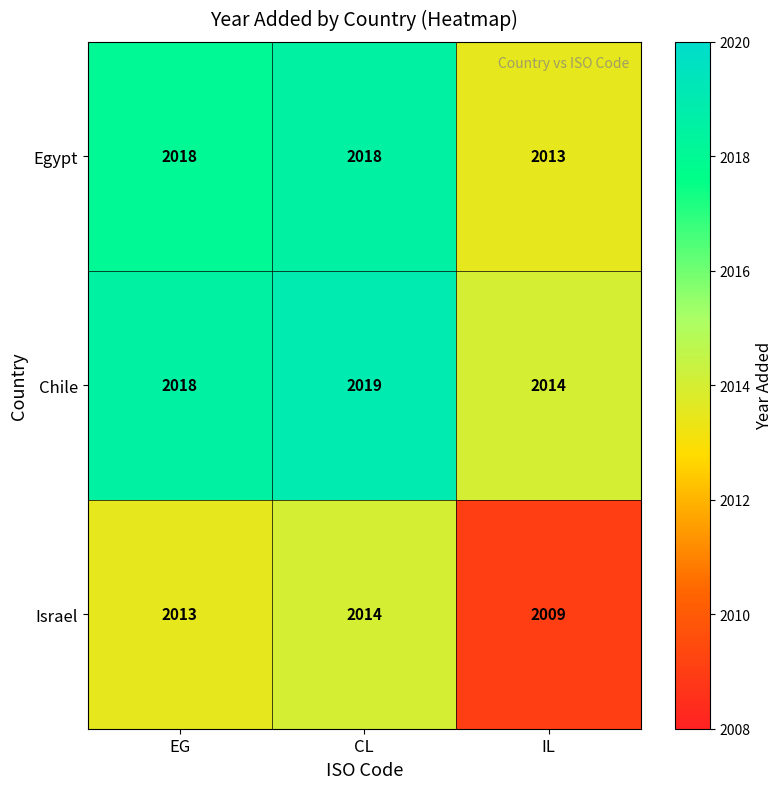

Reading right to left, list all the values displayed in this chart.

Egypt: IL=2013	CL=2018	EG=2018
Chile: IL=2014	CL=2019	EG=2018
Israel: IL=2009	CL=2014	EG=2013